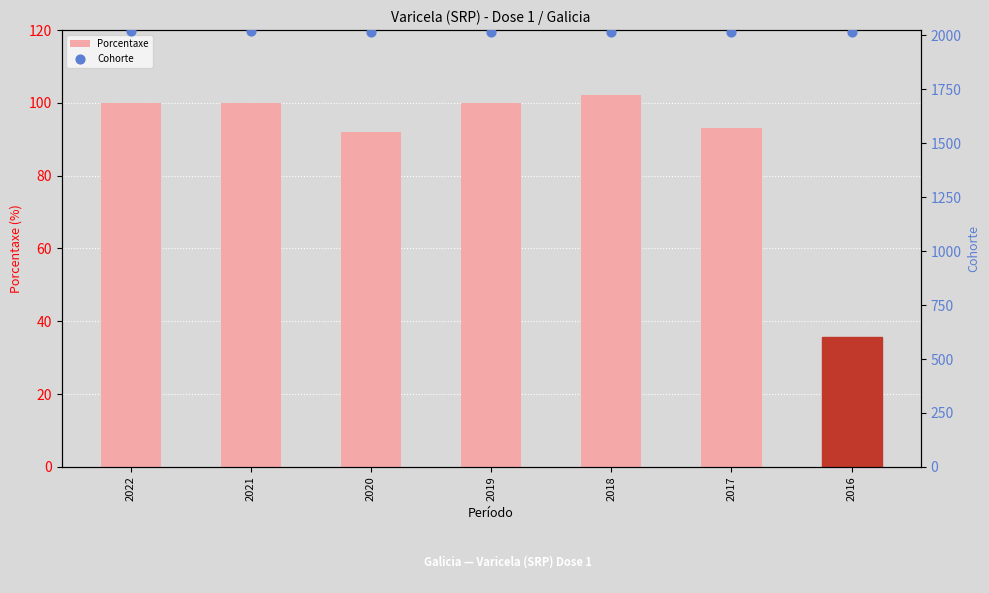

Which series has the largest total across all categories?

Cohorte